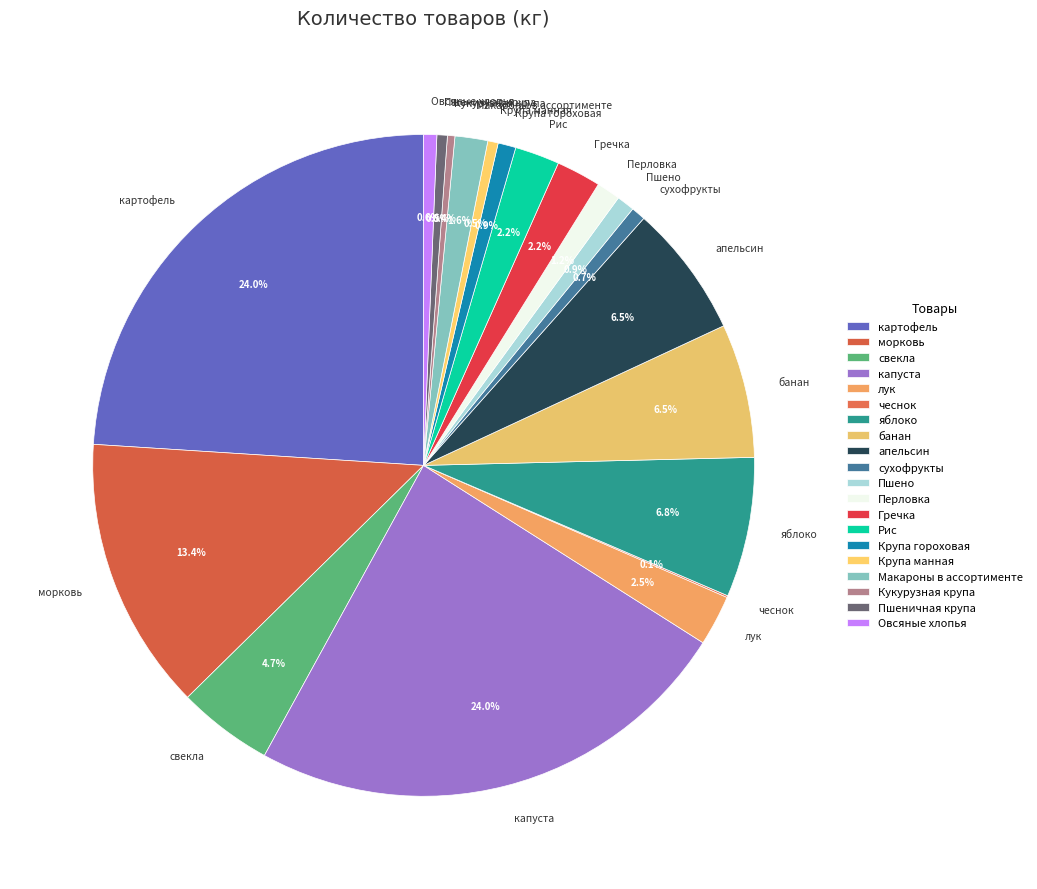

Combined, do банан and Кукурузная крупа account for over 50%?

No